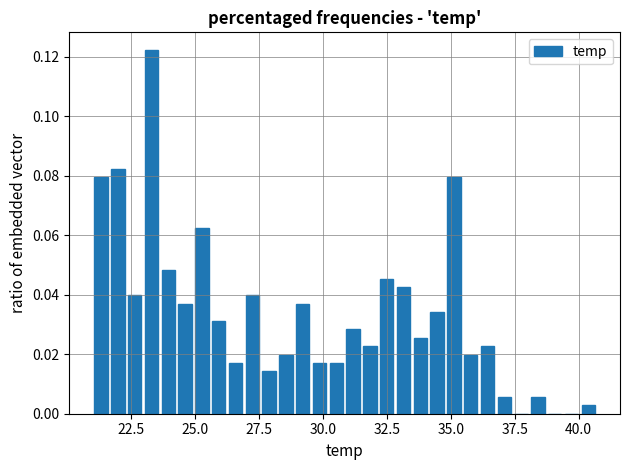

Read against the x-axis, roughly where is the centre of the tallest bar?

23.5